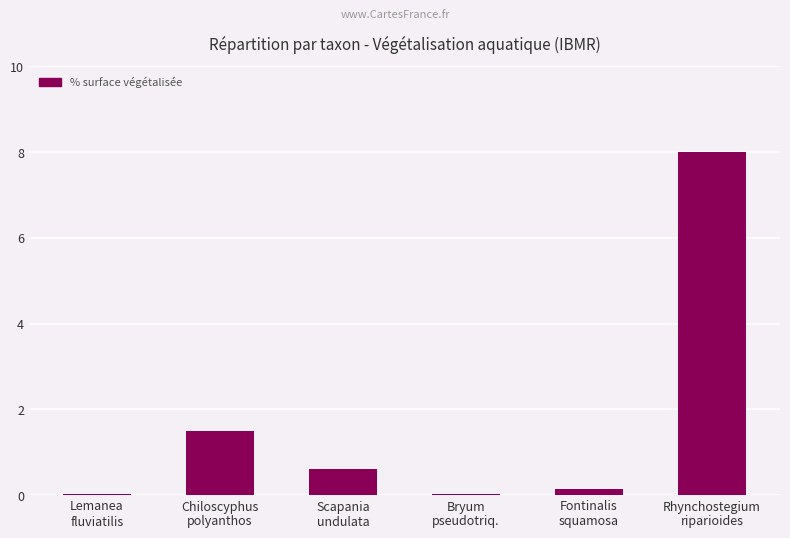

What is the sum of all values?

10.3